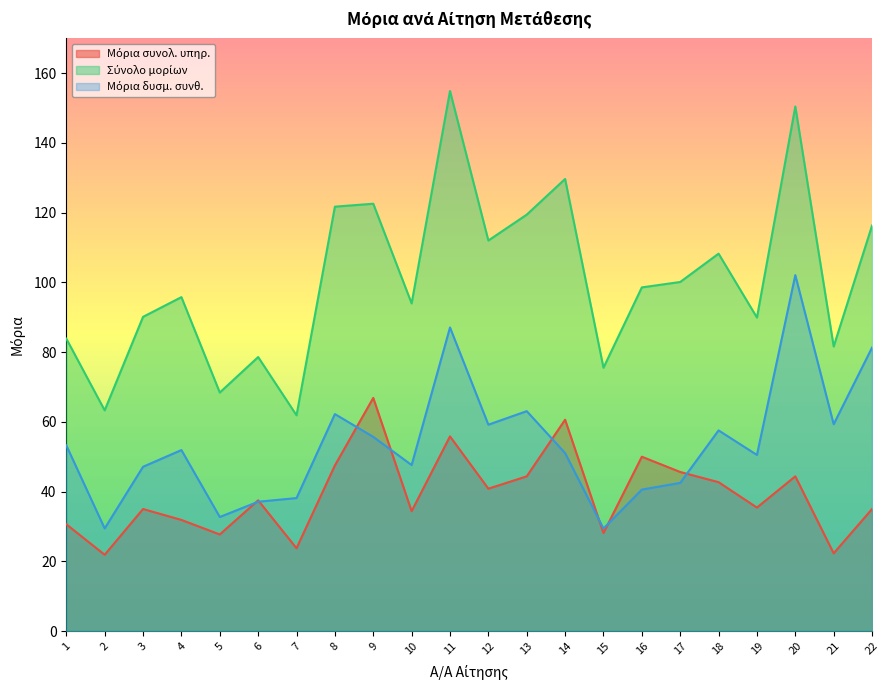

What value does the Σύνολο μορίων series have at 19?

89.9